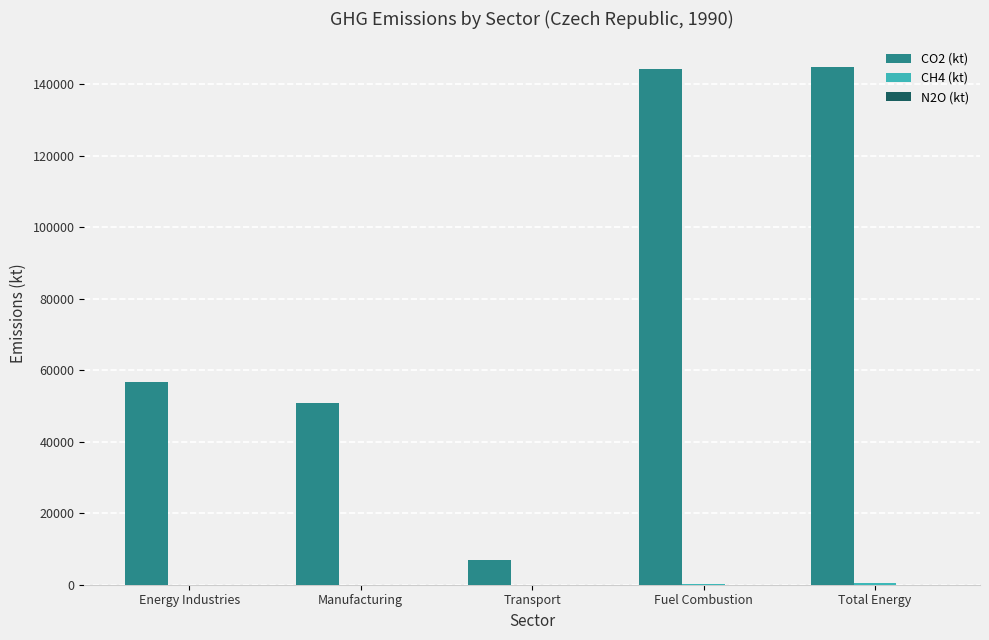

What is the total value across all series at Total Energy?

145249.7